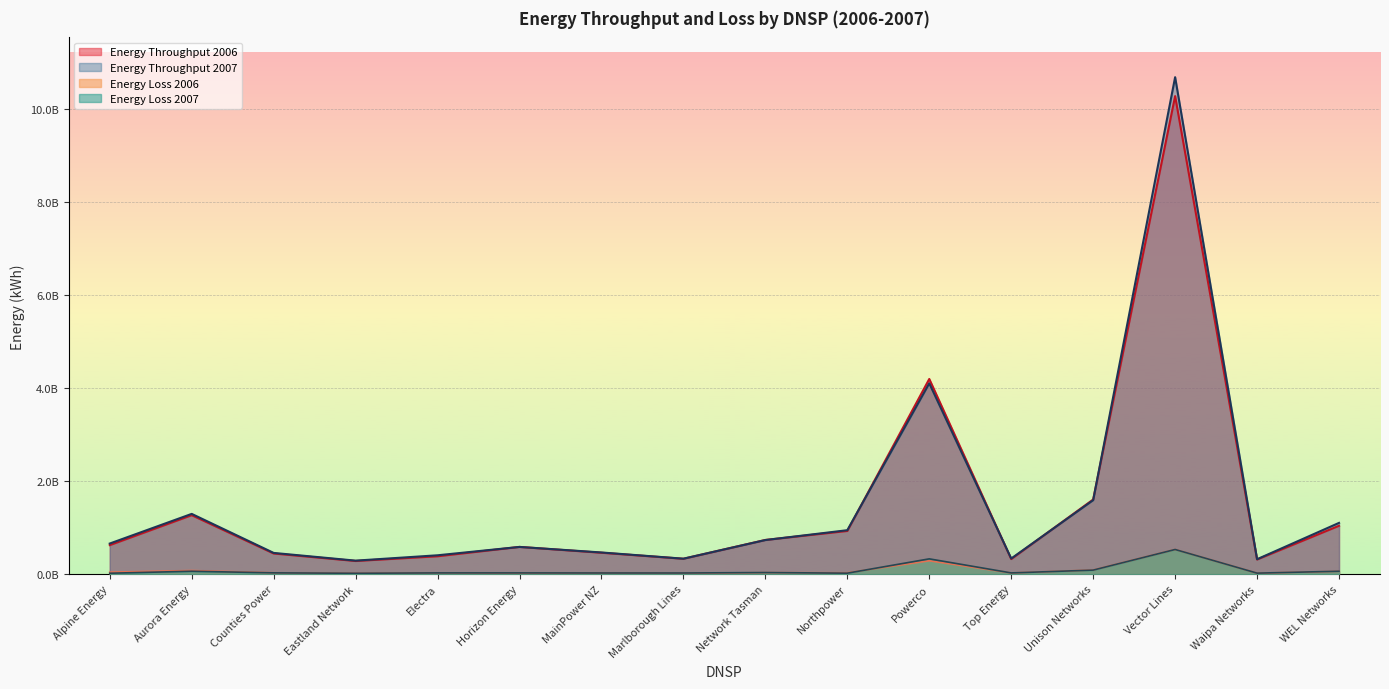

What is the maximum value for Energy Throughput 2006?

10288758855.1